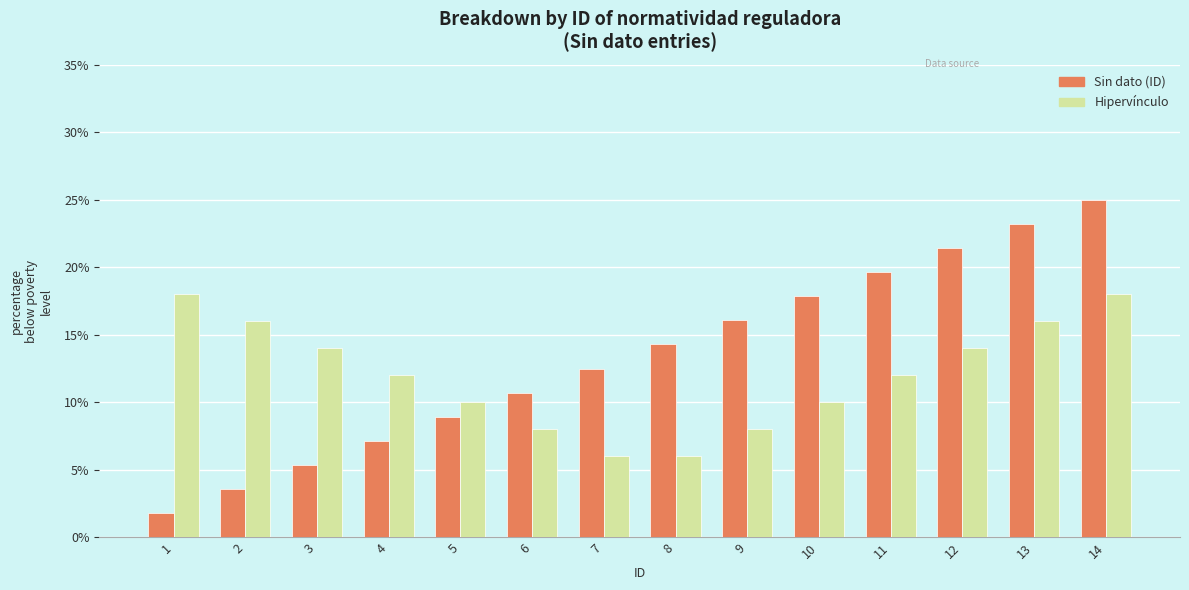

What are all the series names shown in the legend?

Sin dato (ID), Hipervínculo